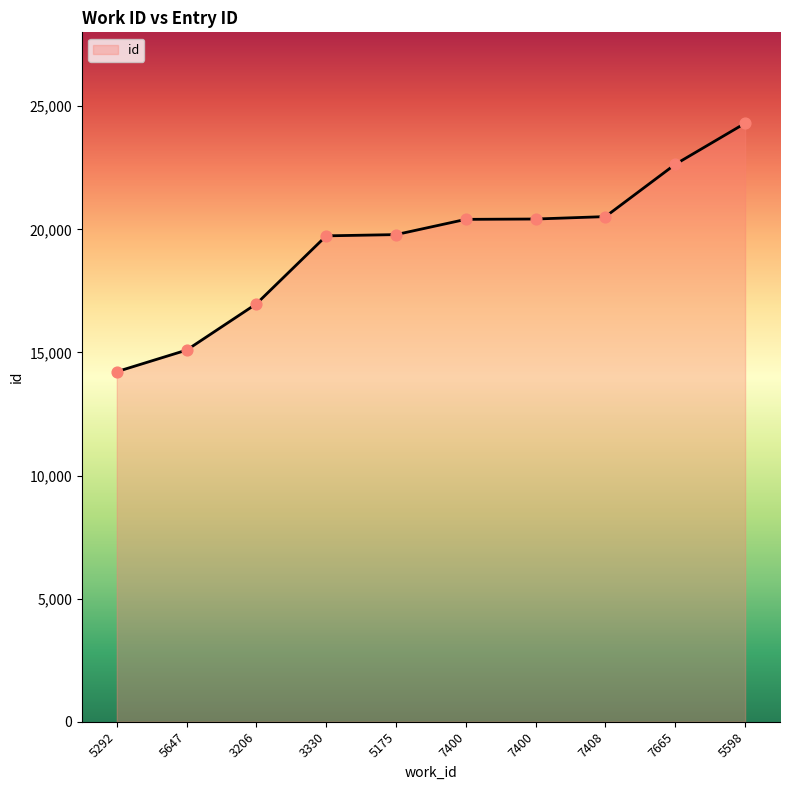

What is the change in value from 7400 to 7665?

+2236